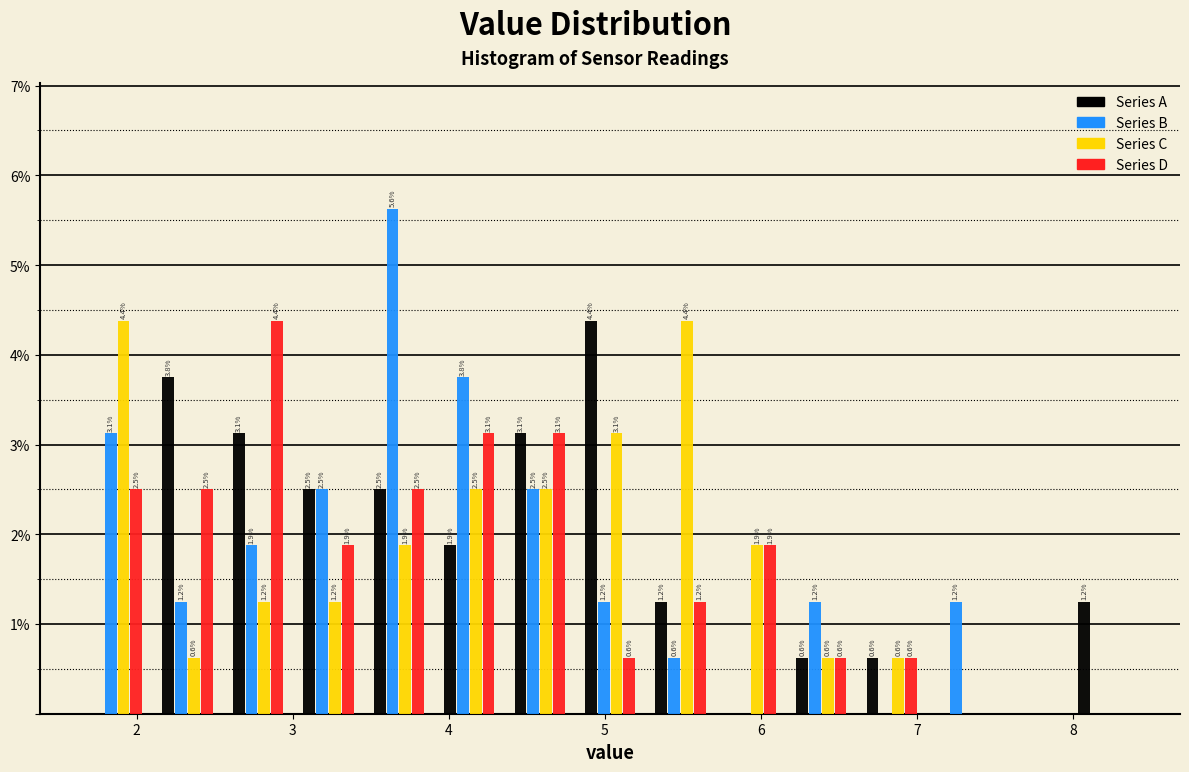

In the Series A series, which range on the x-axis has the tallest bar?

4.8 to 5.3